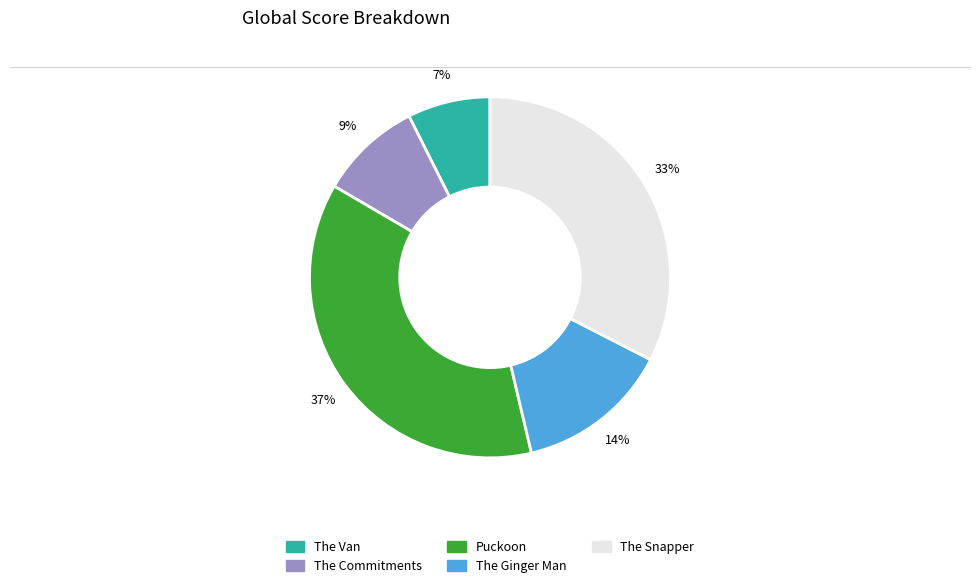

To the nearest percent, what is the difference between the largest and smallest slice percentages?

30%